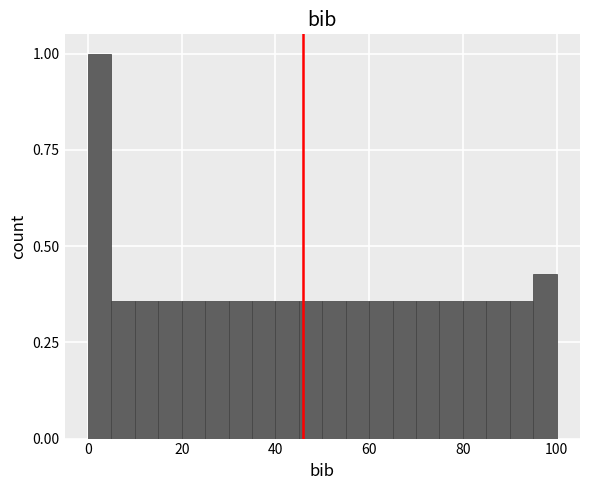

Read against the x-axis, roughly where is the centre of the tallest bar?

2